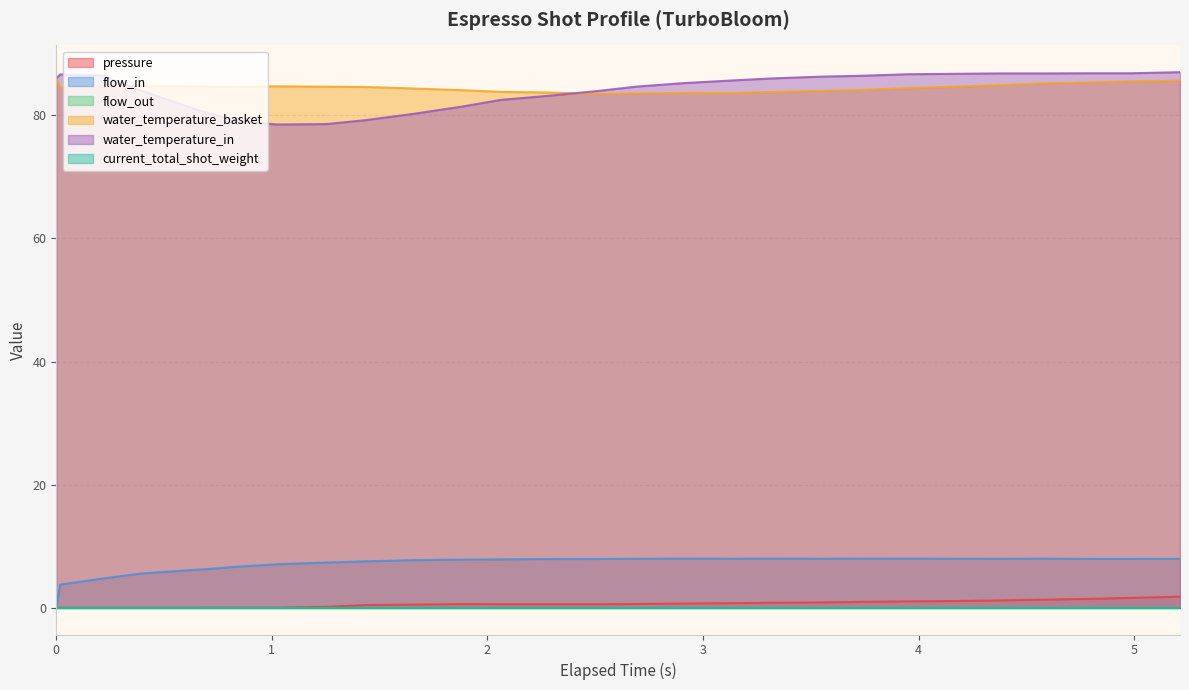

Which series has the largest range (max minus min)?

water_temperature_in